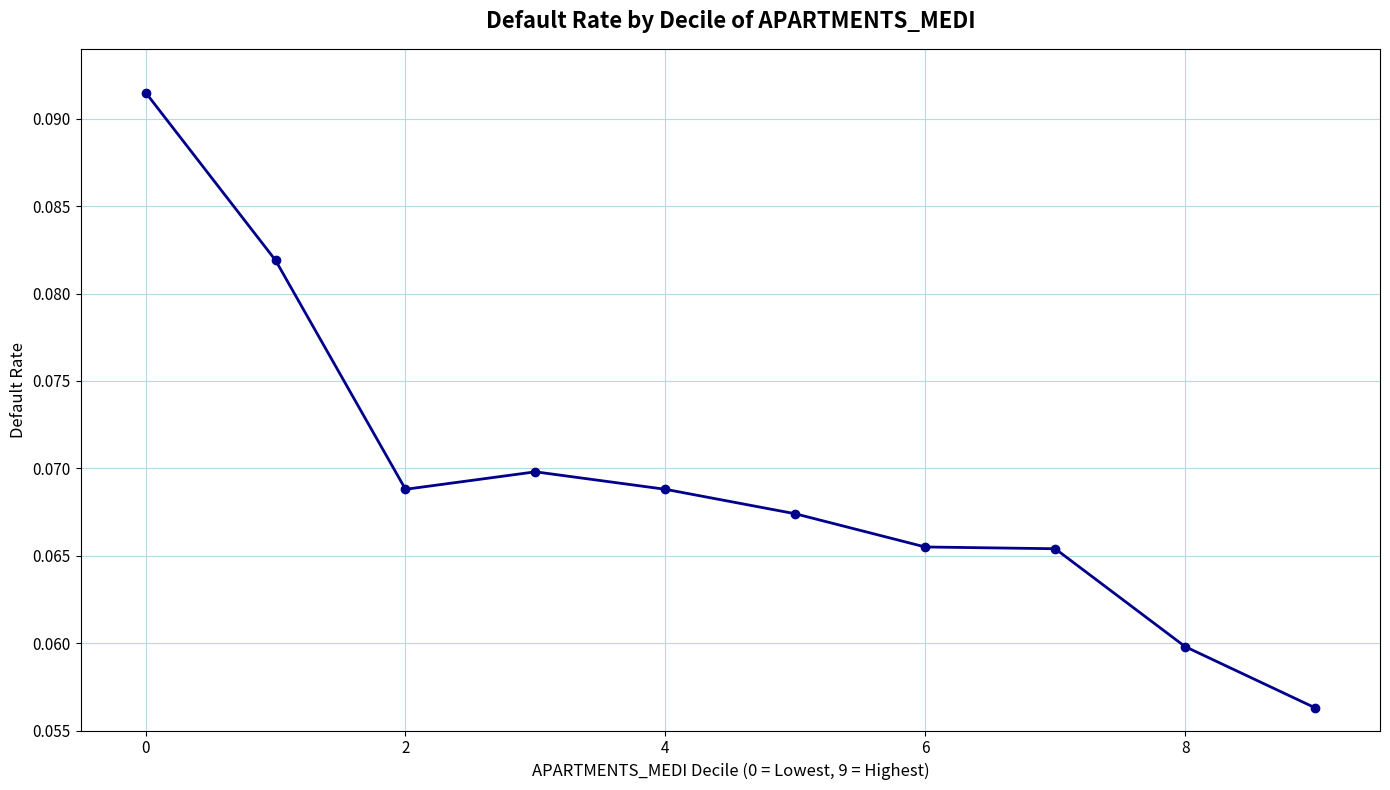

What is the sum of all values?

0.7